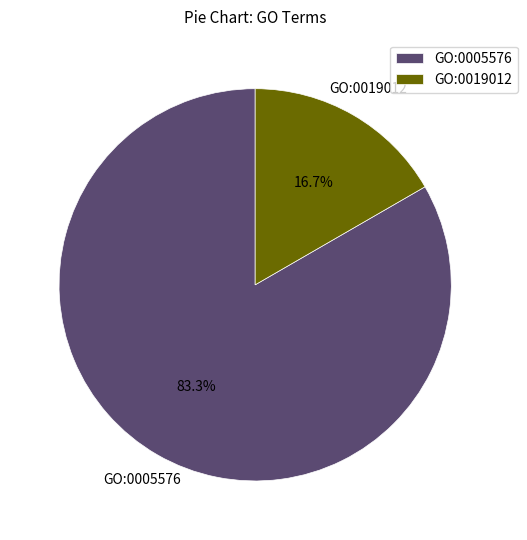

Which slice is the smallest?

GO:0019012